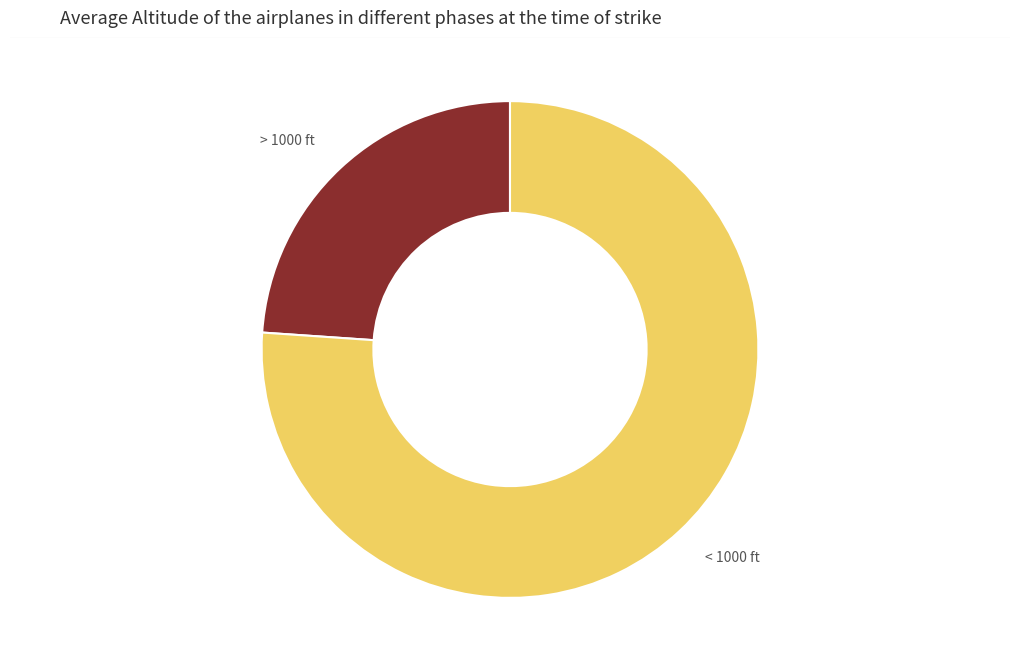

Combined, do > 1000 ft and < 1000 ft account for over 50%?

Yes